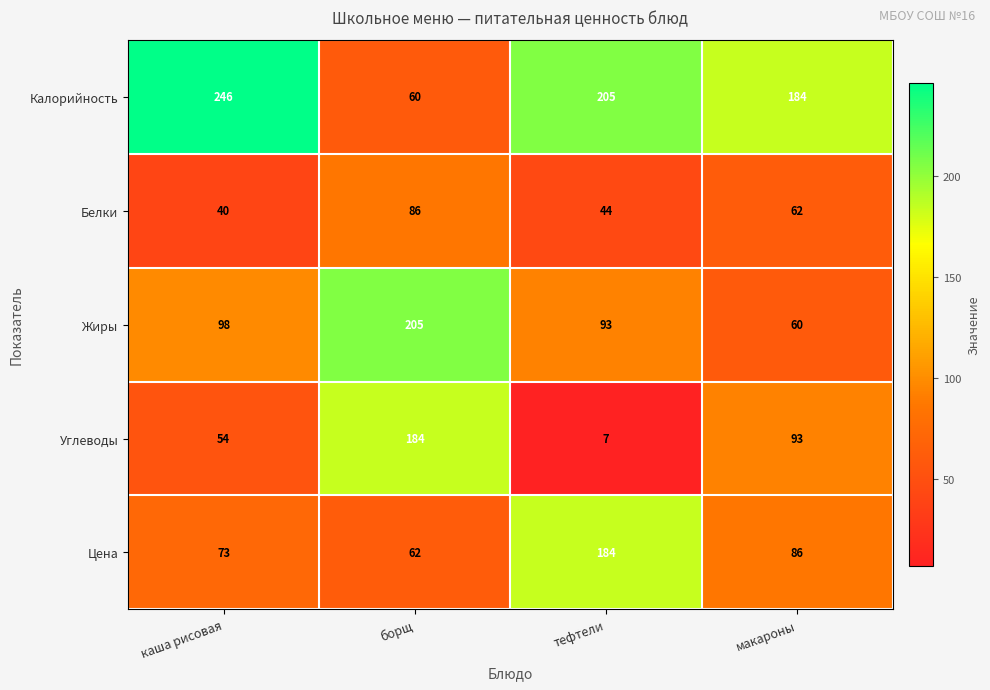

What is the difference between the Калорийность values at борщ and тефтели?

145